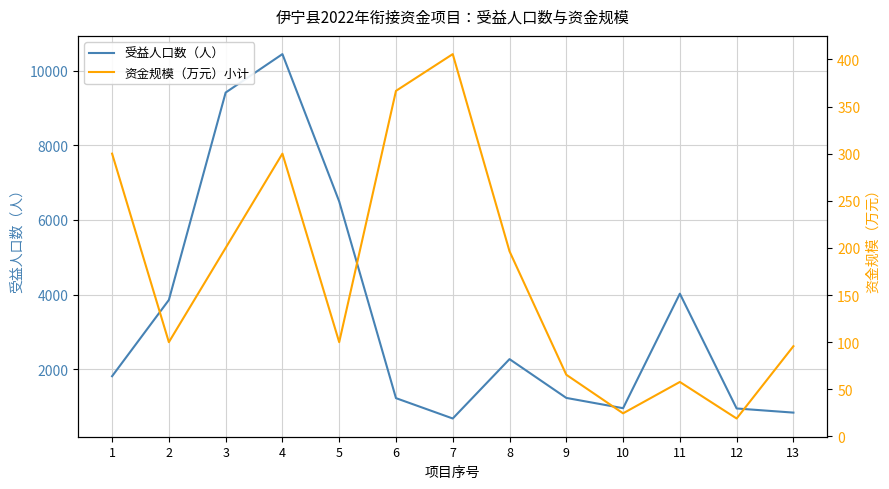

Reading left to right, transcribe all the data shown in this chart.

受益人口数（人）: 1=1810.0	2=3855.0	3=9416.0	4=10447.0	5=6496.0	6=1222.0	7=676.0	8=2268.0	9=1228.0	10=952.0	11=4023.0	12=945.0	13=834.0
资金规模（万元）小计: 1=300.0	2=100.0	3=200.0	4=300.0	5=100.0	6=366.6	7=405.6	8=196.4	9=65.4	10=24.5	11=57.8	12=19.0	13=95.7